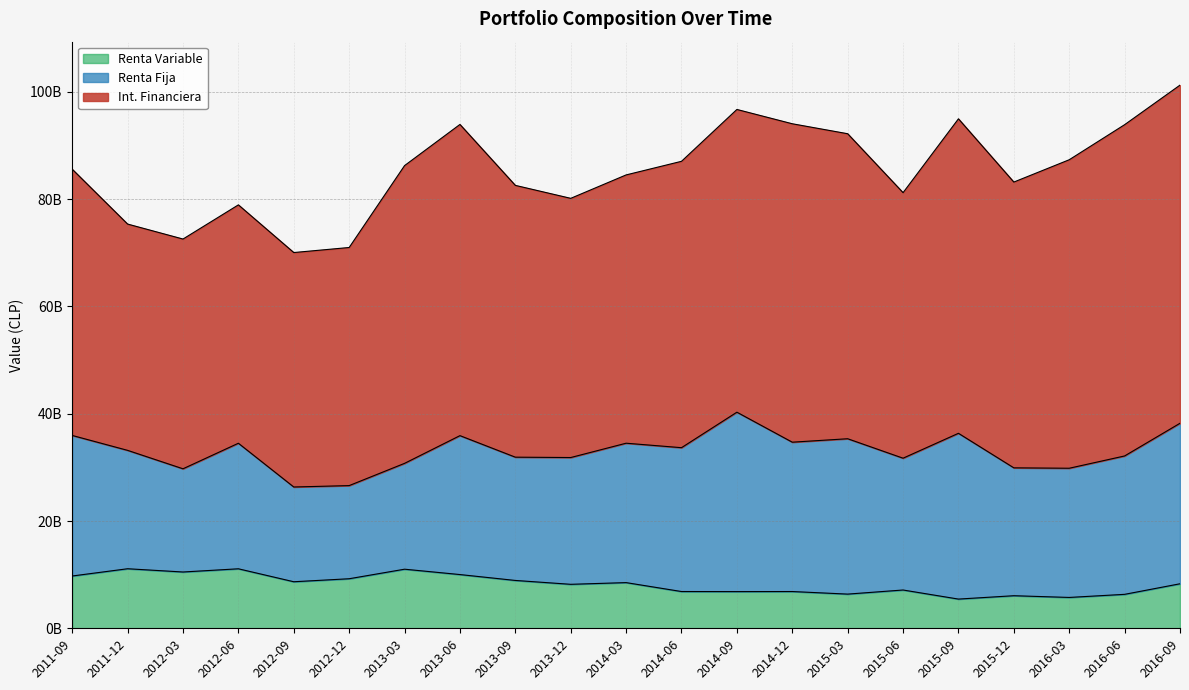

Between 2013-12 and 2014-12, which series saw the biggest shift?

Int. Financiera